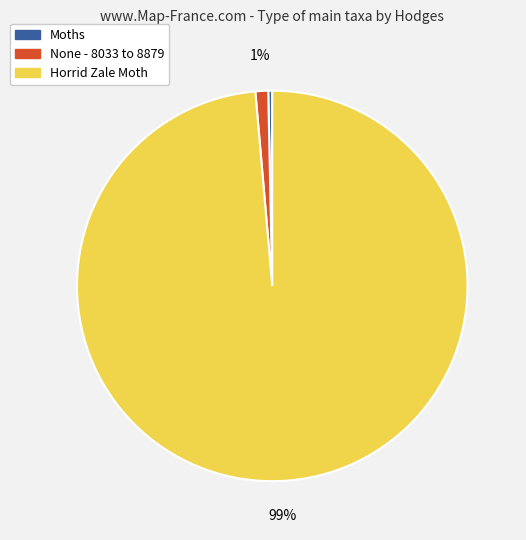

Is it true that None - 8033 to 8879 is 15% of the pie?

False